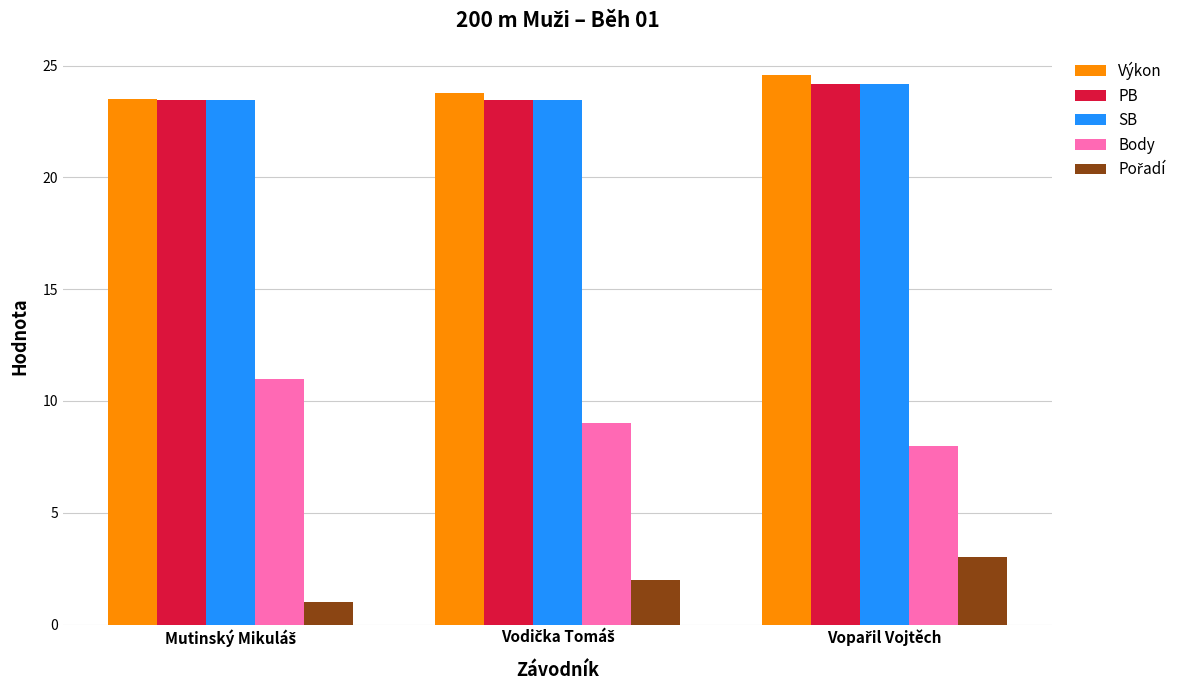

At how many categories does at least one series exceed 15?

3